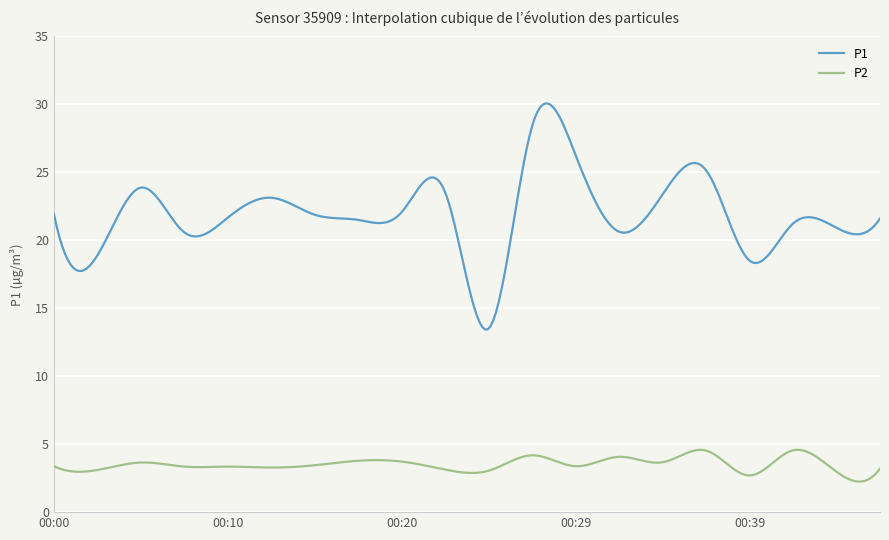

Which series has the widest spread of values?

P1